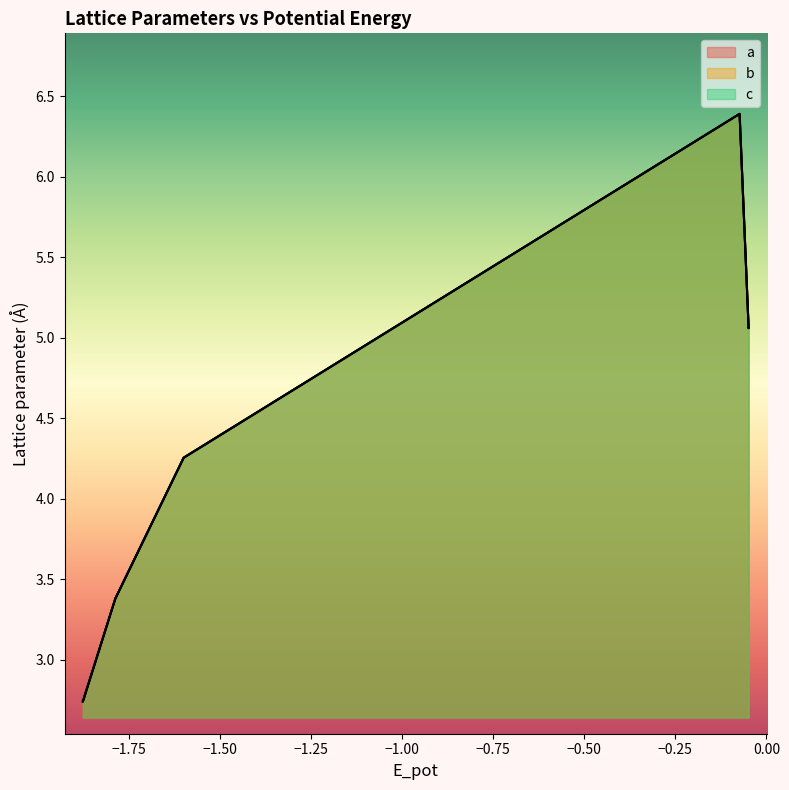

Which series has the largest range (max minus min)?

a